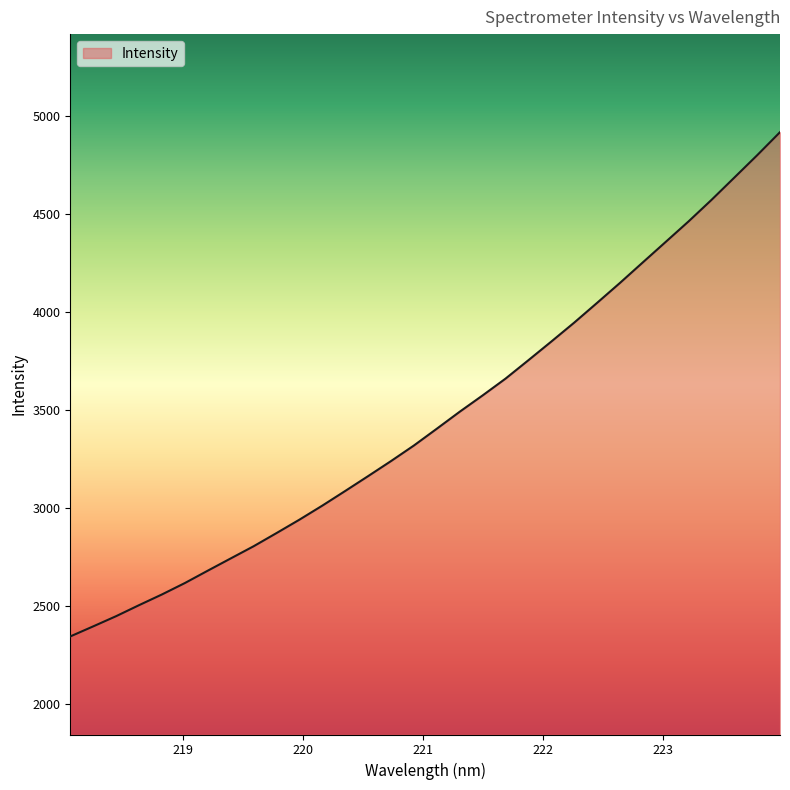

What is the smallest value displayed?

2345.9